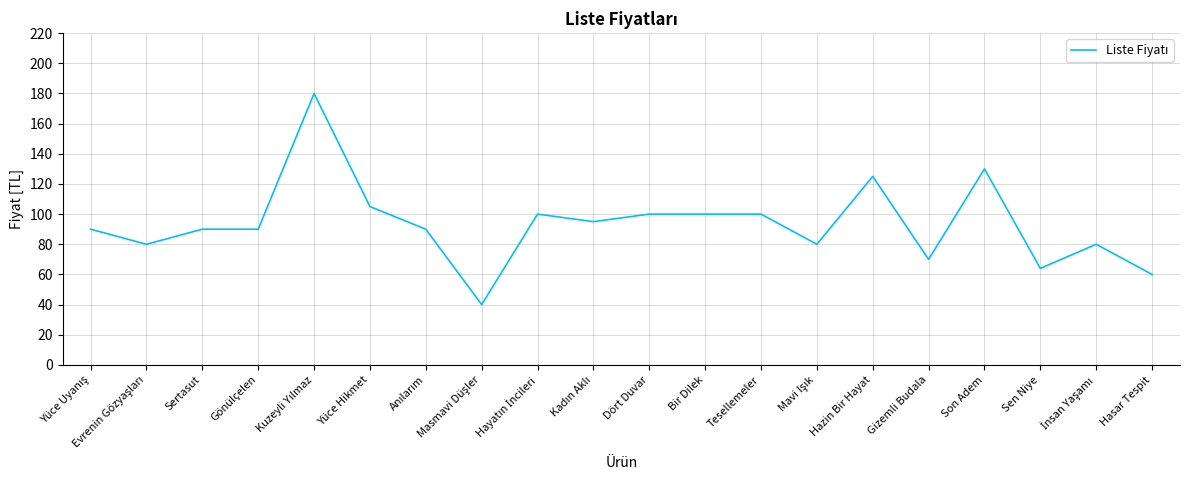

Read the value at Son Adem.

130